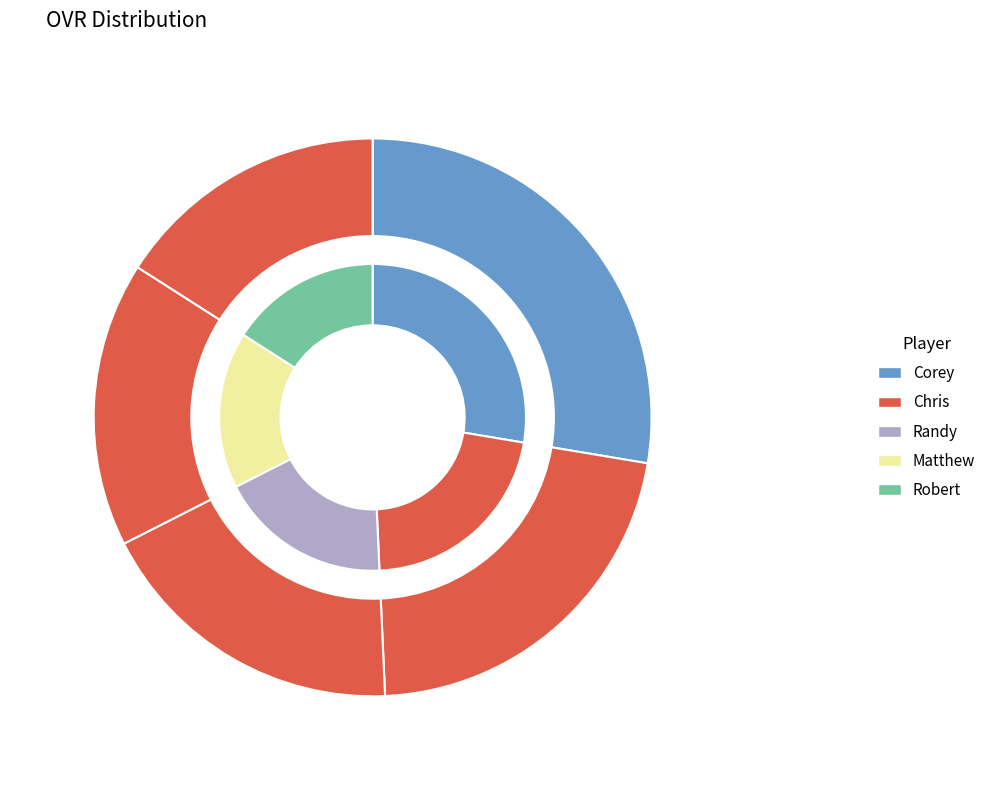

Rank the categories by value from lowest to highest.

Robert, Matthew, Randy, Chris, Corey